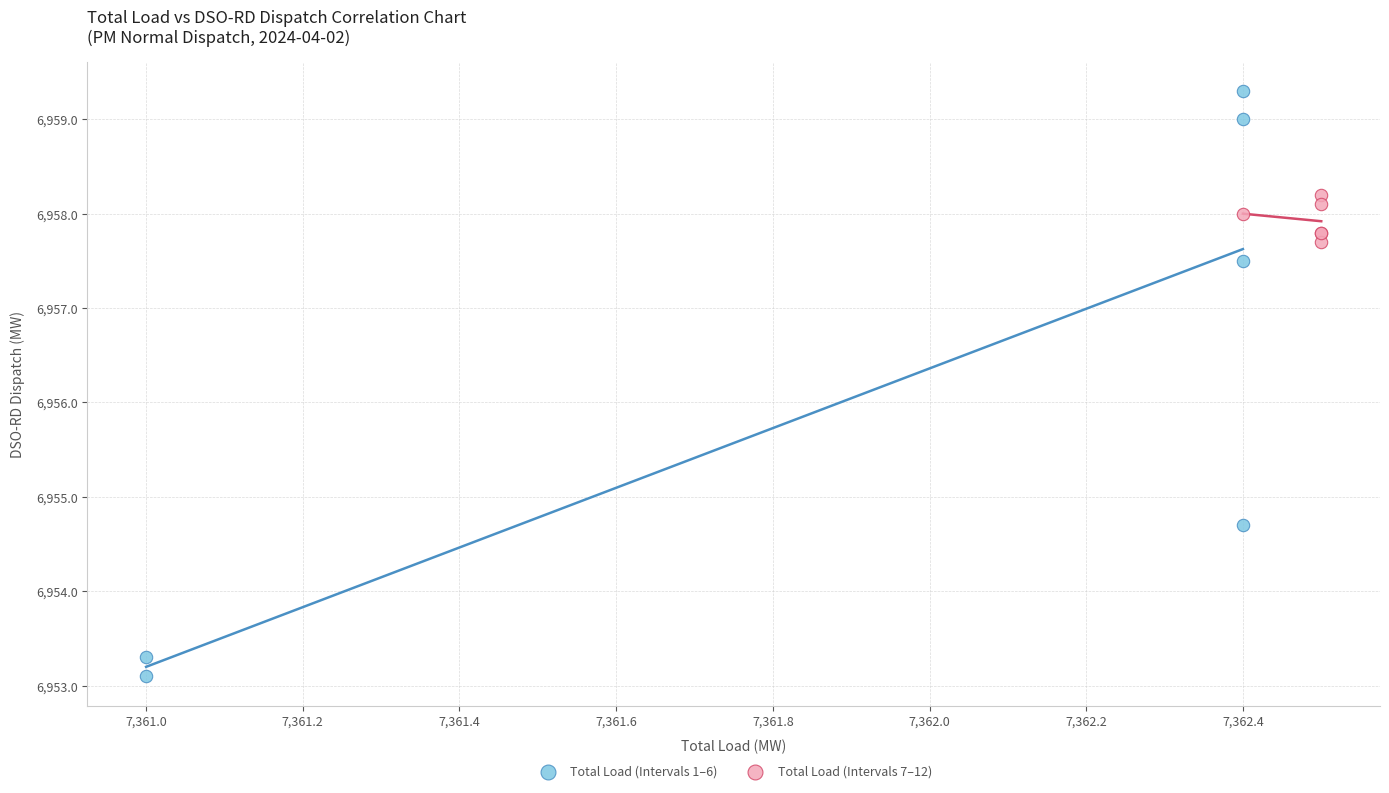

What are all the series names shown in the legend?

Total Load (Intervals 1–6), Total Load (Intervals 7–12)